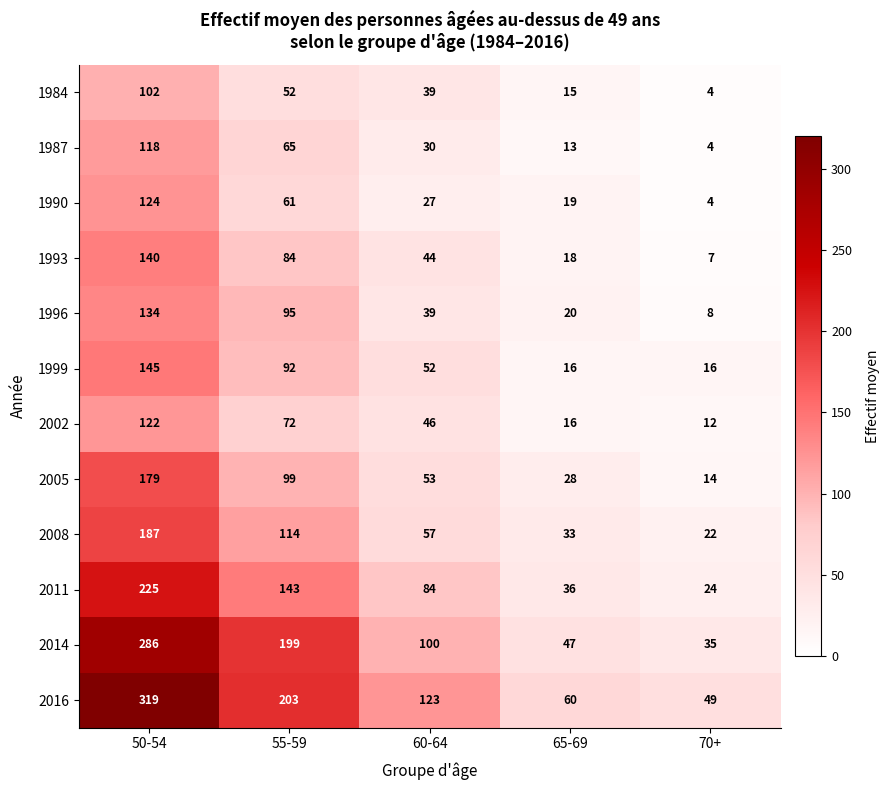

At which category does the chart reach its minimum across all series?

70+